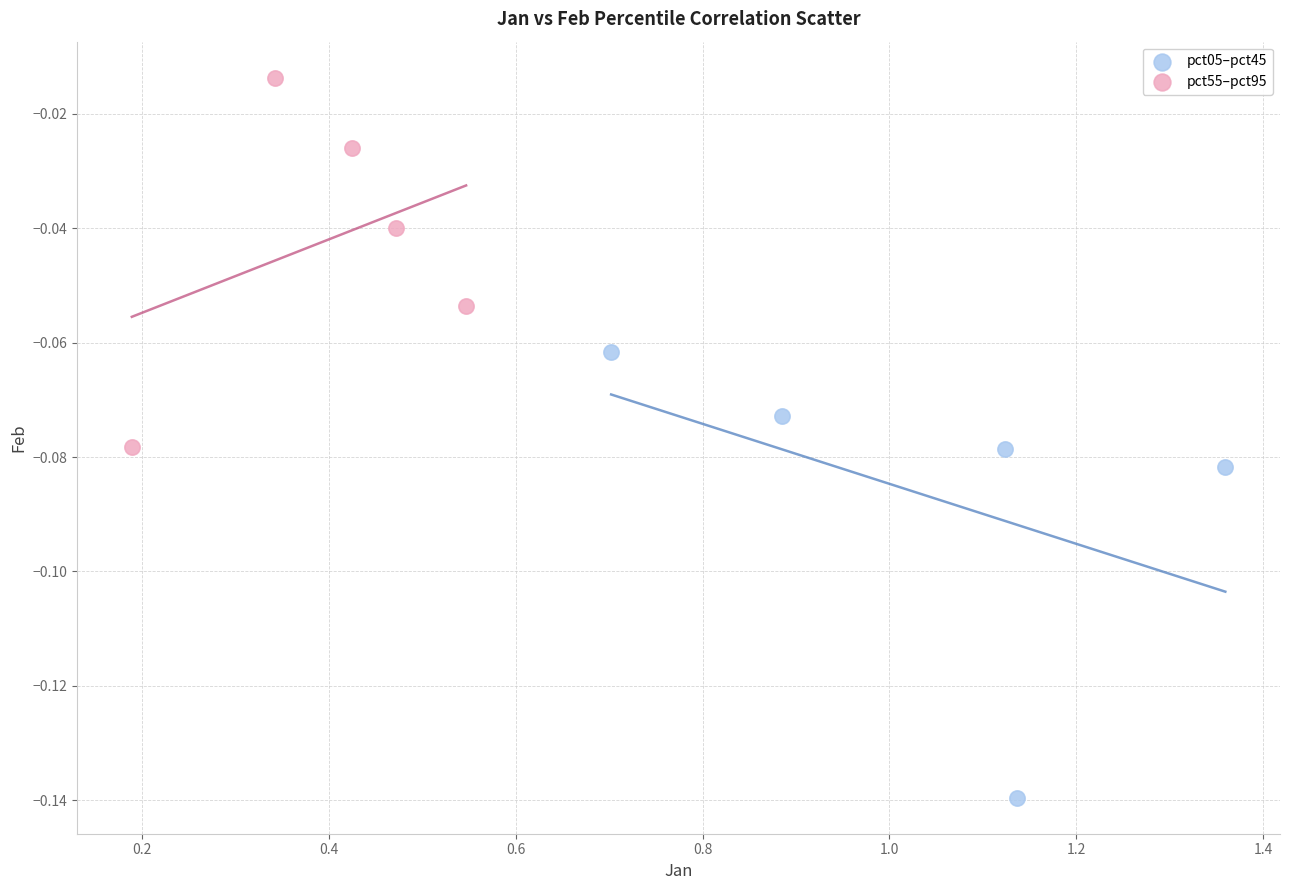

Which series has the widest spread of Y values?

pct05–pct45